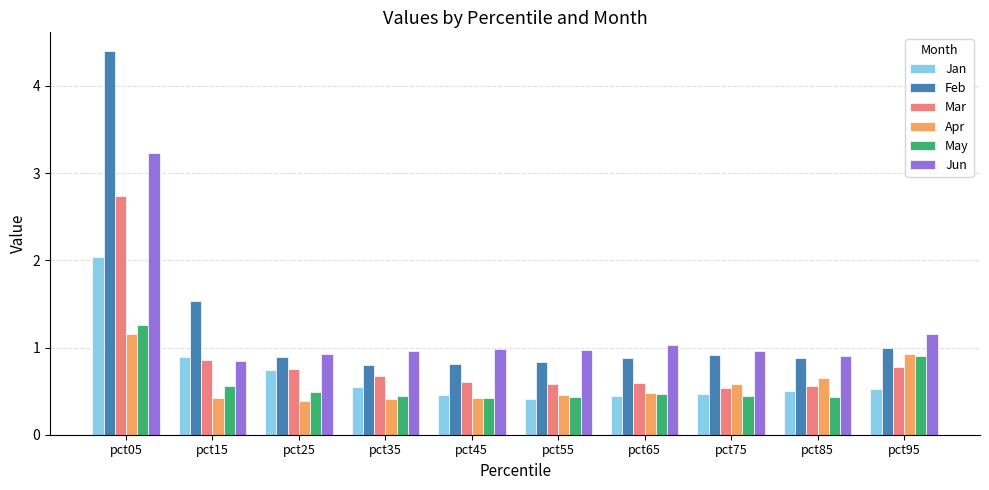

Is it true that Jan equals 0.4 at pct65?

True